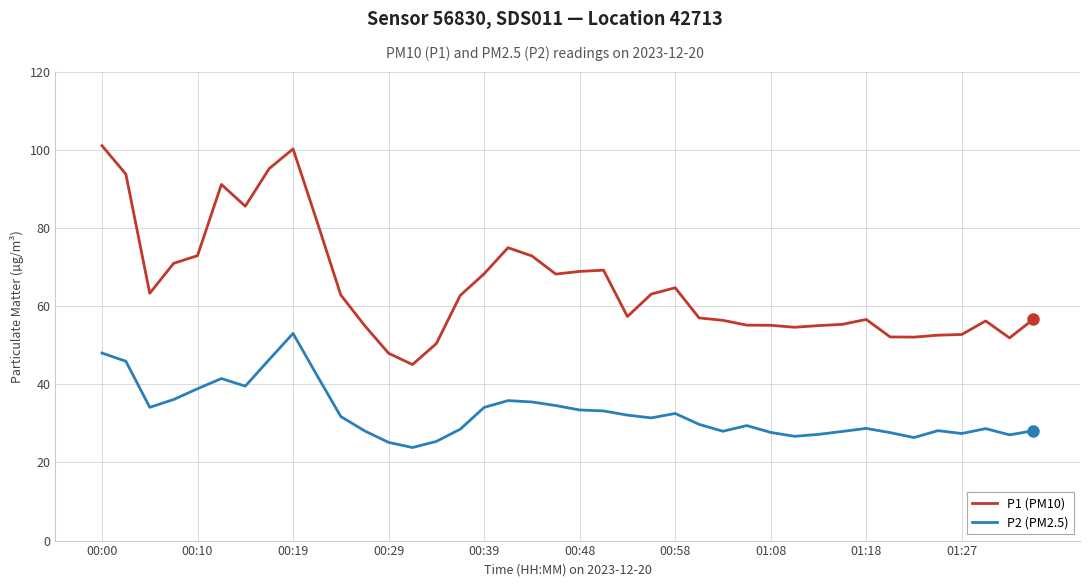

Which series has the largest total across all categories?

P1 (PM10)